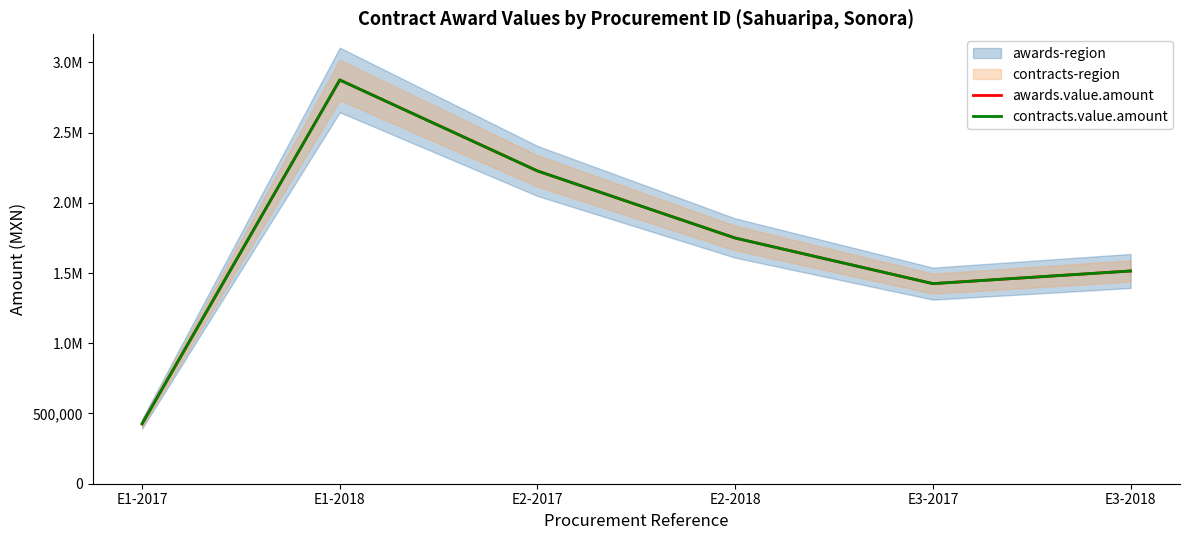

What is the label of the 4th point from the left?

E2-2018